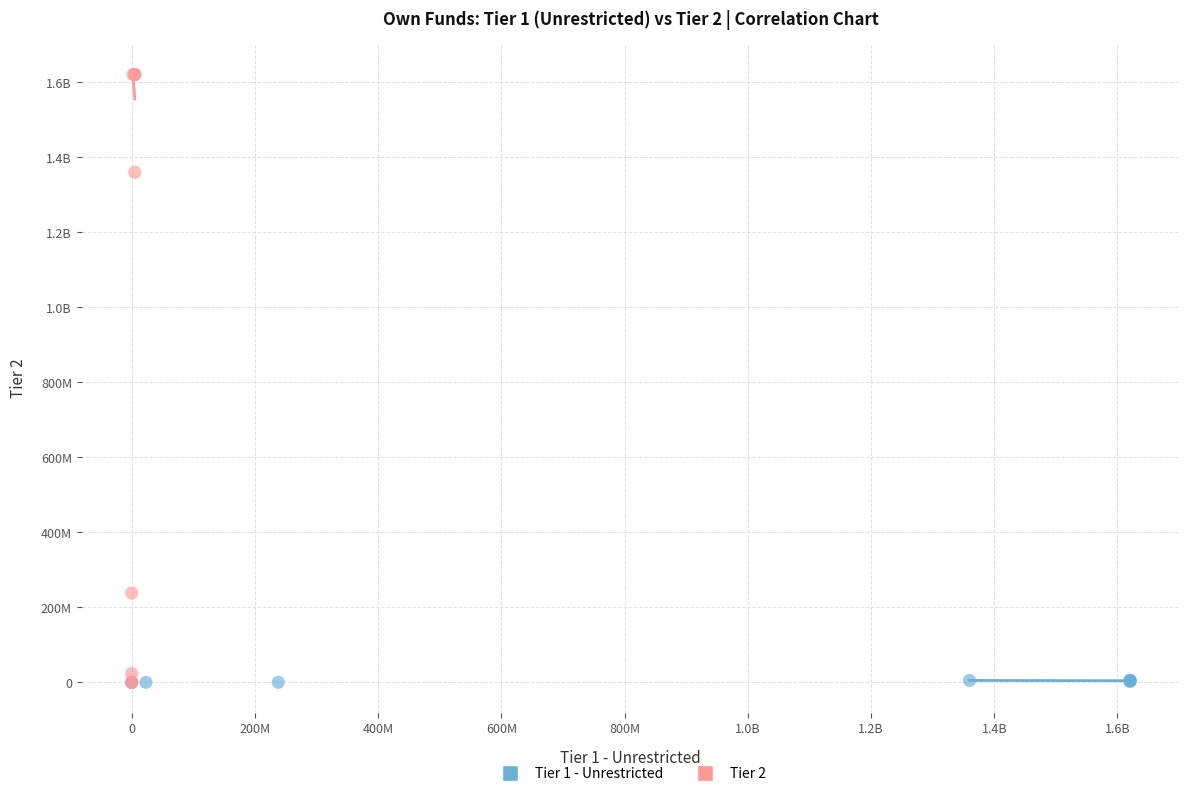

What are all the series names shown in the legend?

Tier 1 - Unrestricted, Tier 2